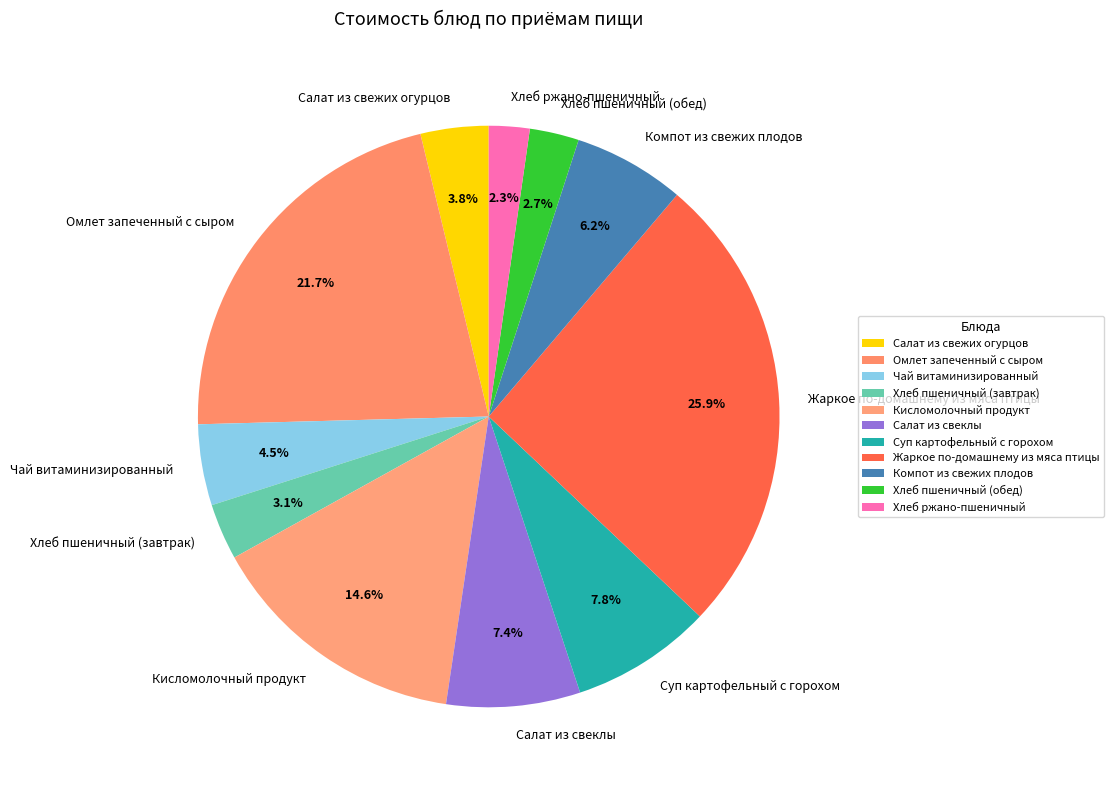

Which has a higher value, Компот из свежих плодов or Чай витаминизированный?

Компот из свежих плодов